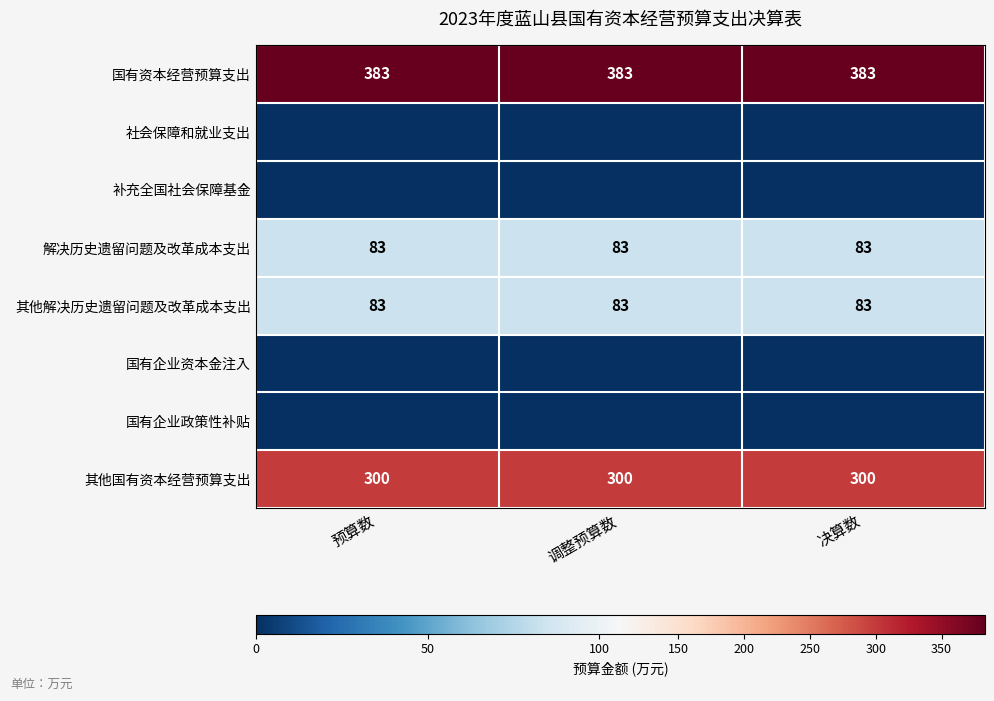

What is the spread (max minus min) of values at 预算数?

383